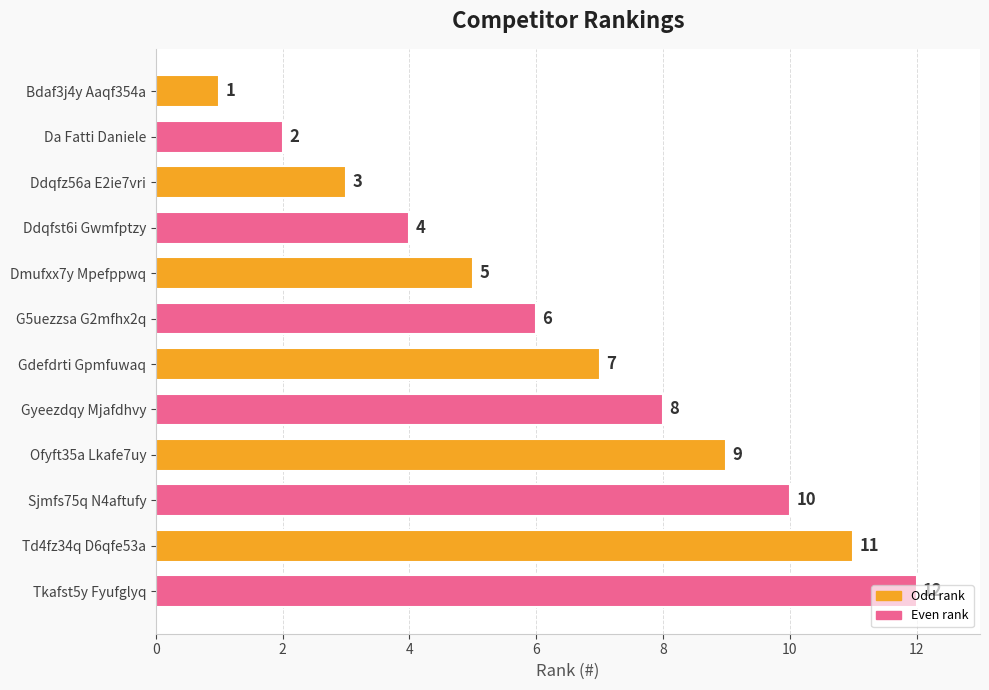

At which category does the chart reach its peak across all series?

Tkafst5y Fyufglyq